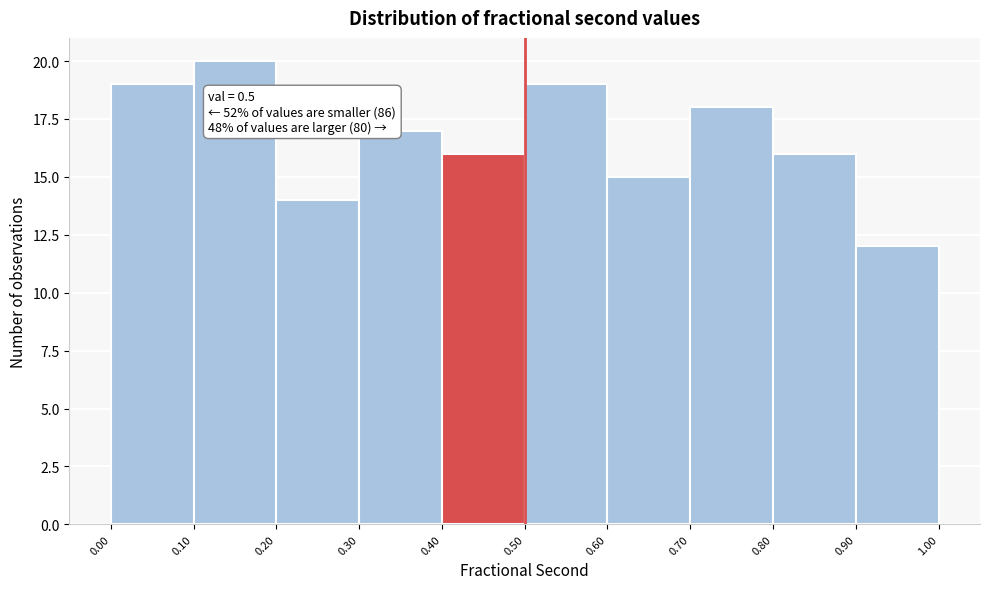

Over which range of the x-axis is the bar tallest?

0.10 to 0.20